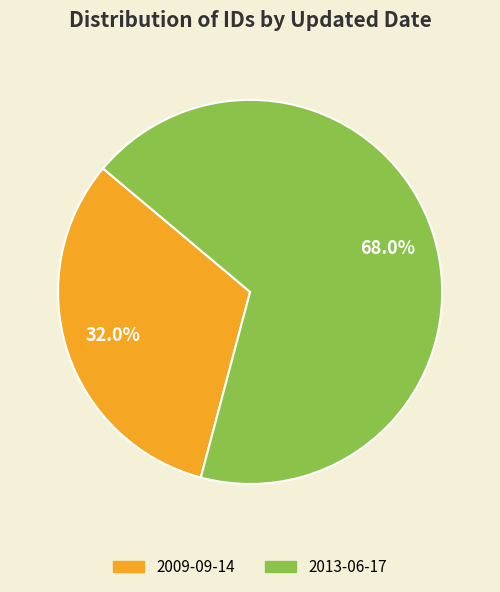

Which slice is the largest?

2013-06-17